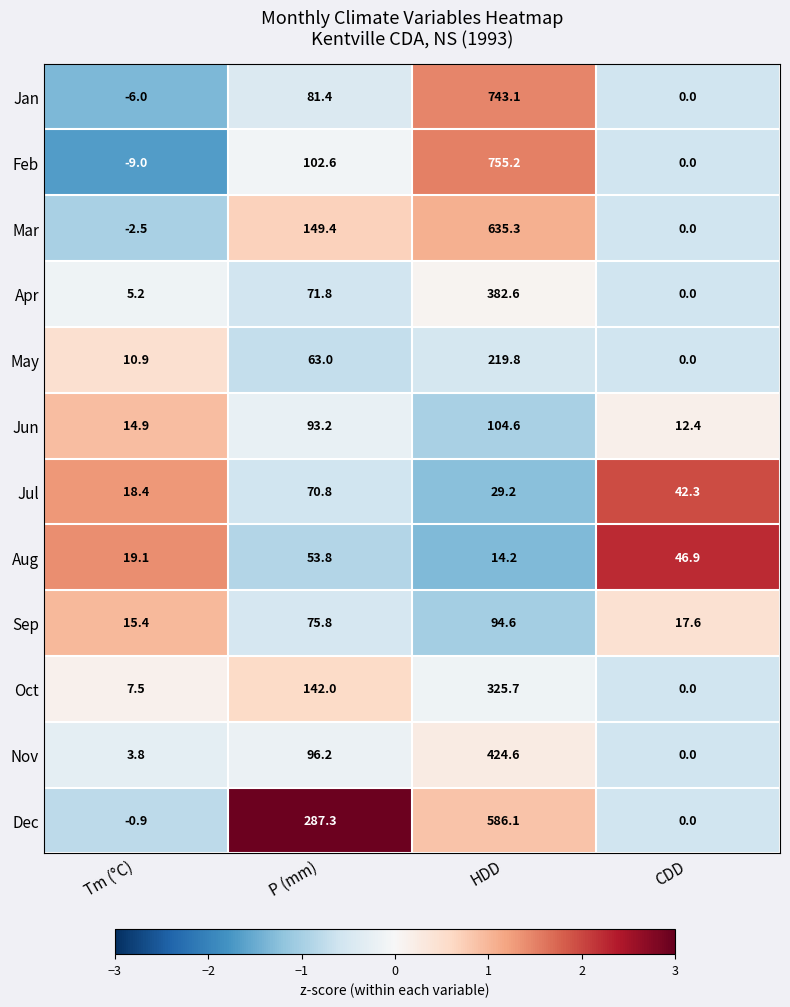

Which category has the lowest value in the Jan series?

Tm (°C)